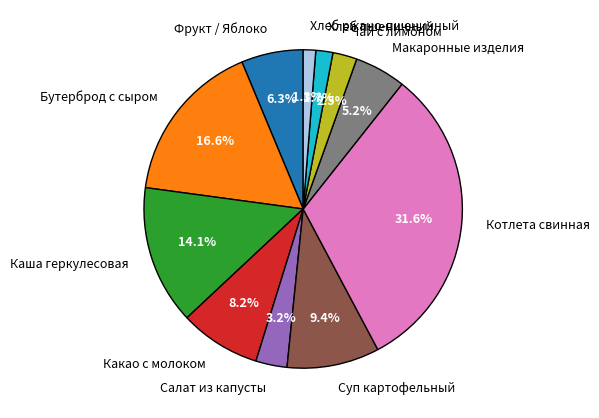

To the nearest percent, what percentage of the pie is Хлеб пшеничный?

2%